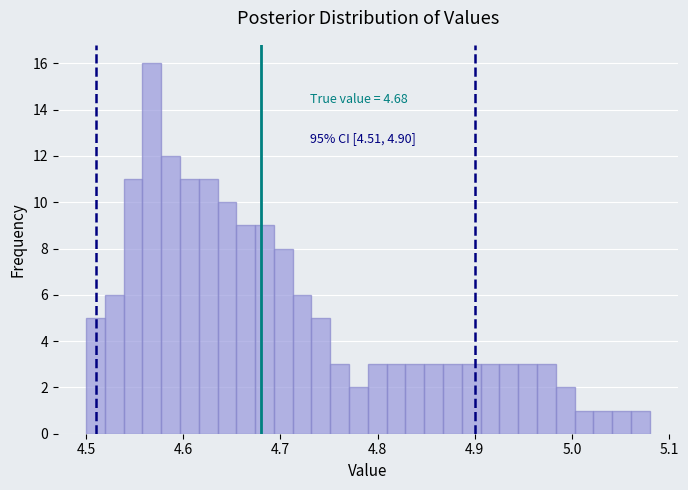

Read against the x-axis, roughly where is the centre of the tallest bar?

4.57